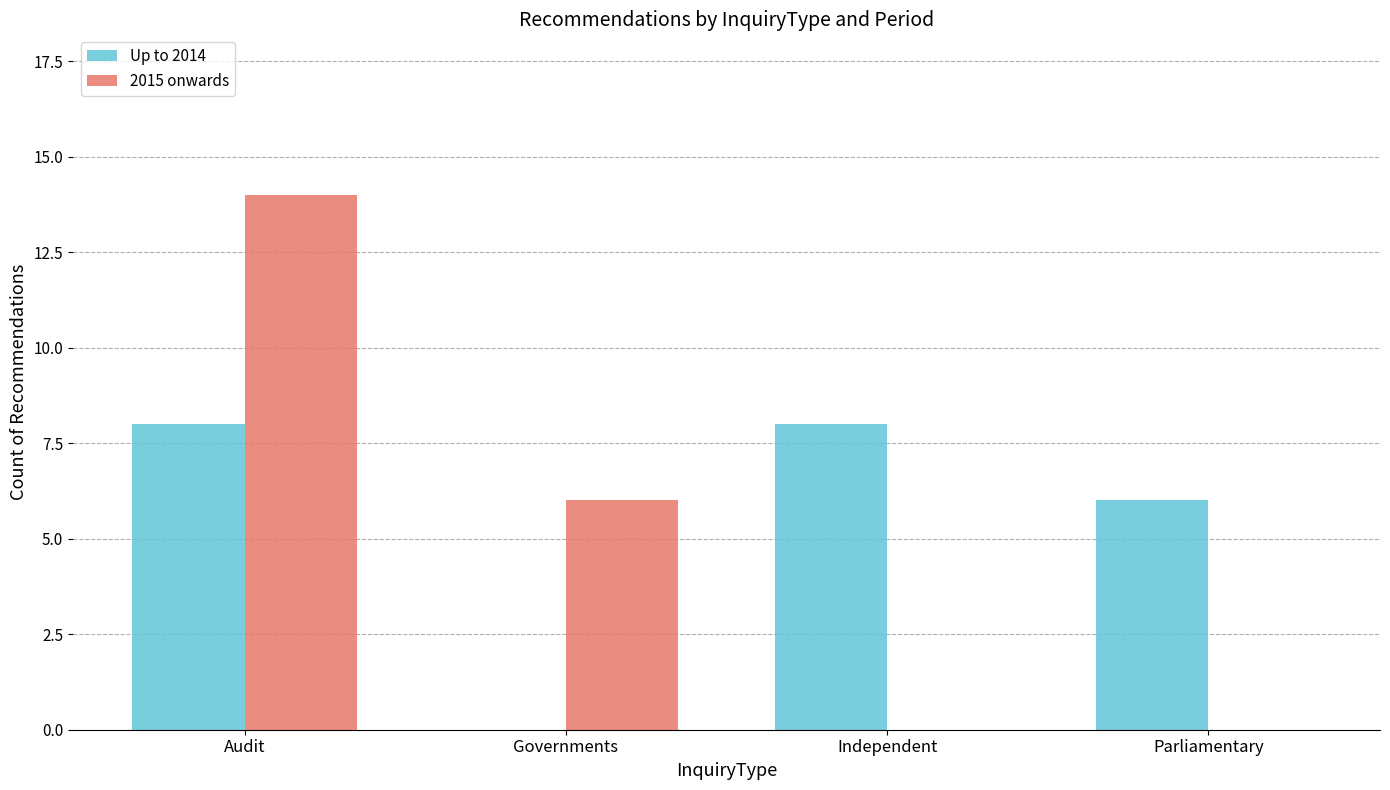

Reading left to right, list all the values displayed in this chart.

Up to 2014: 8	0	8	6
2015 onwards: 14	6	0	0